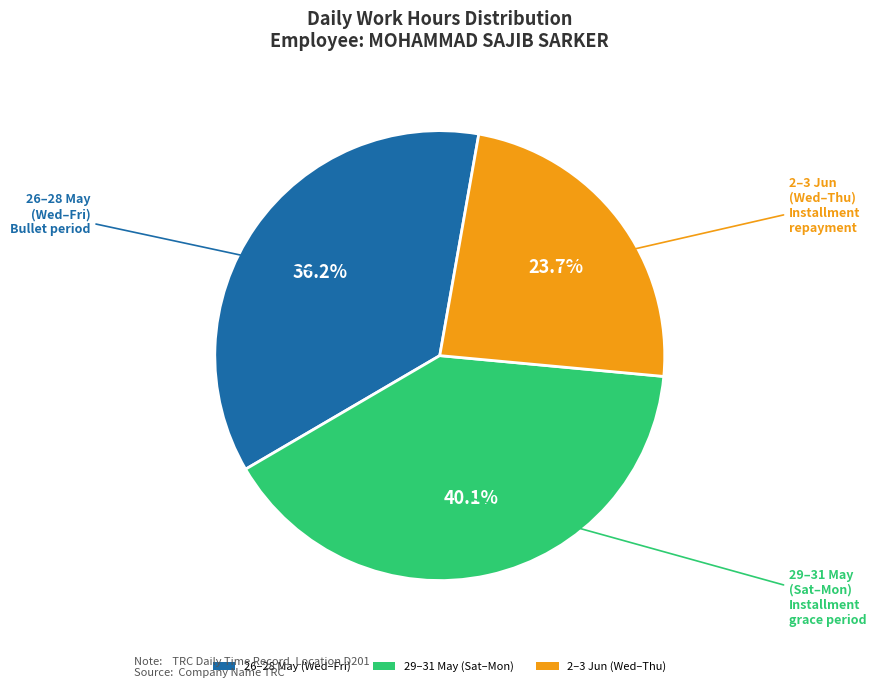

Does any single category account for the majority?

No